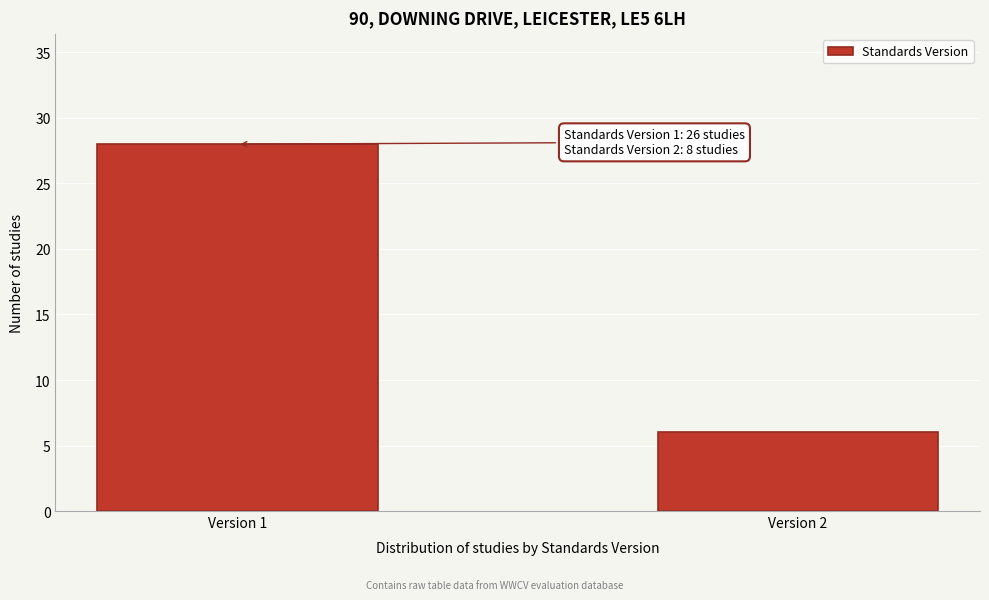

Reading left to right, transcribe all the data shown in this chart.

28	6